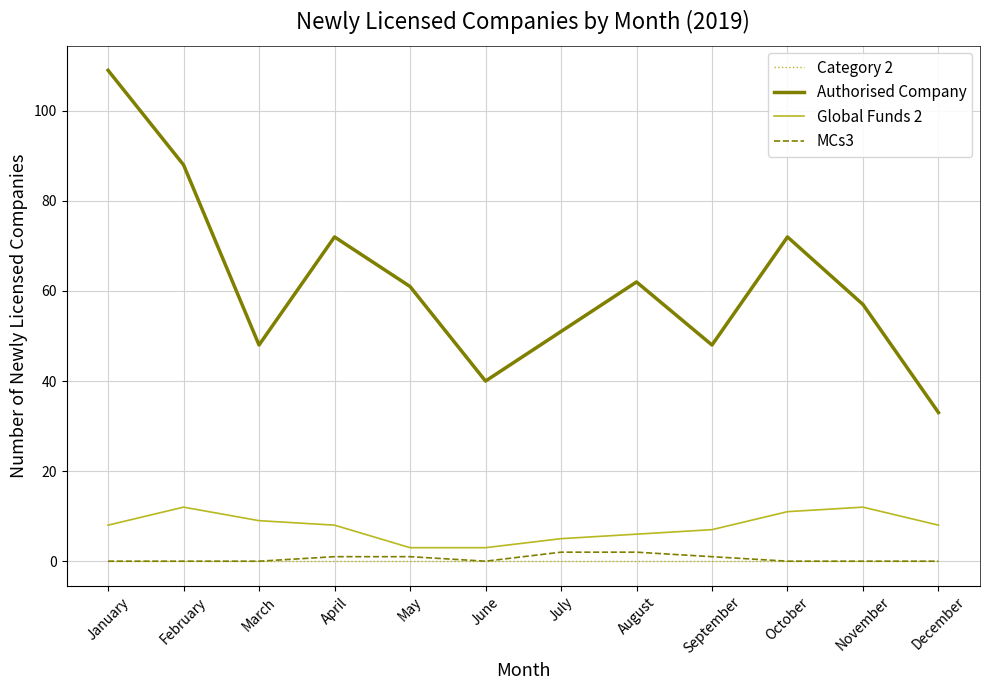

At which label does Authorised Company reach its peak?

January